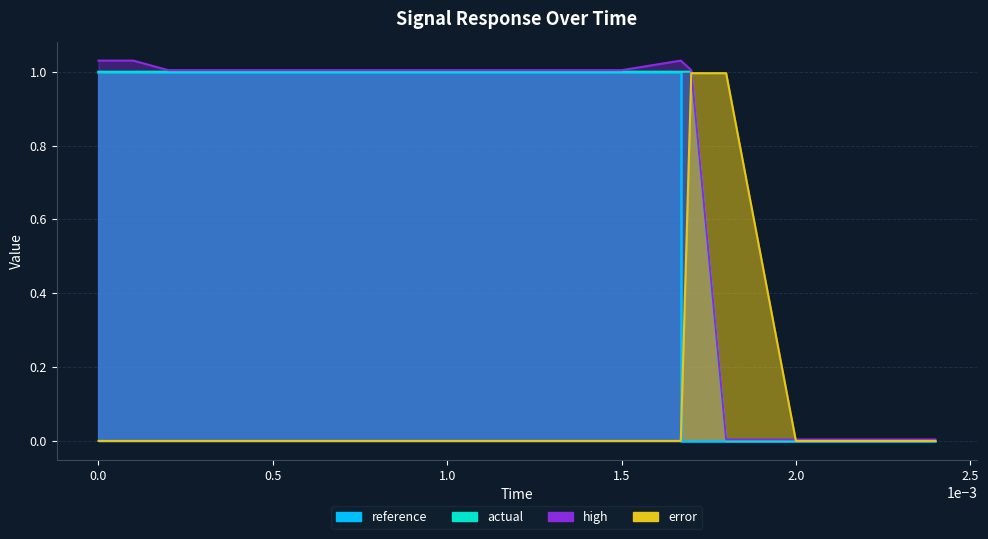

What is the greatest value displayed?

1.0